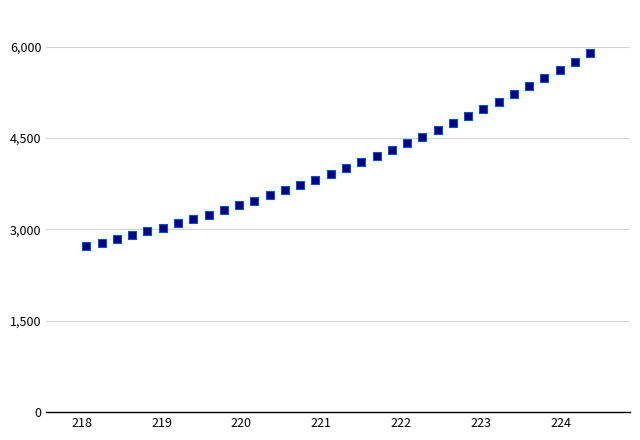

What is the range of Y values (max minus min)?

3168.6